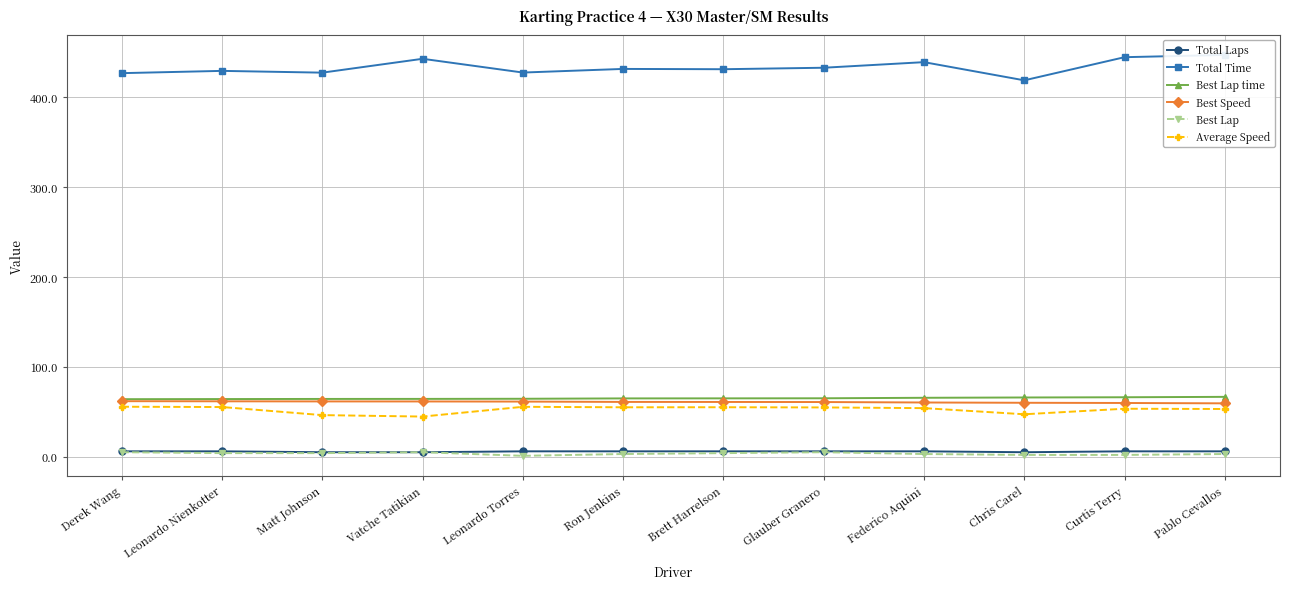

What is the value of the Average Speed point at the 3rd from the left?

46.3